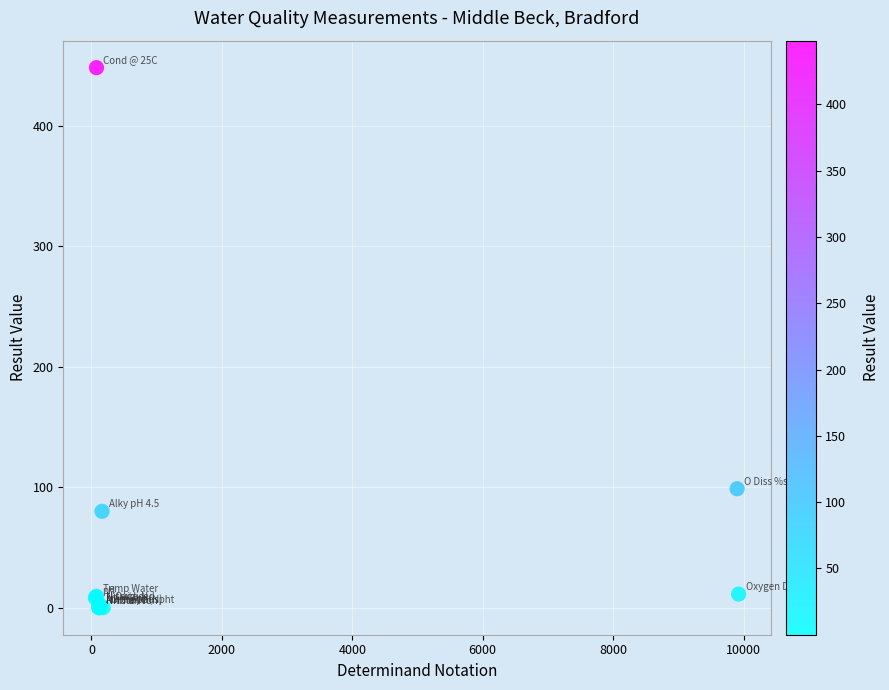

What Y value in the scatter plot is closest to 224?

98.7